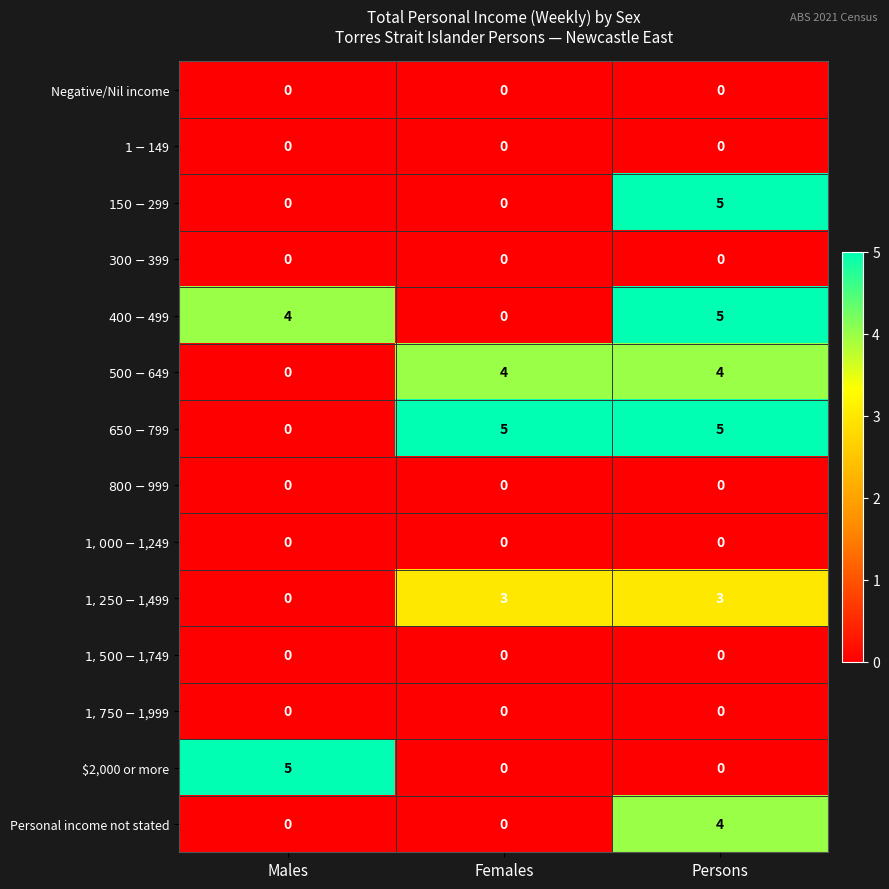

Count the number of data series in this chart.

14